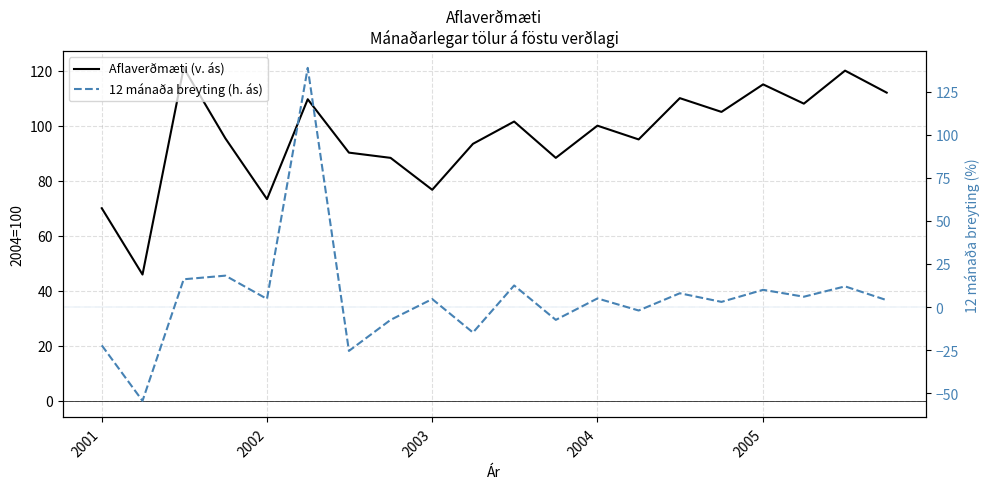

How many series are shown in this chart?

2